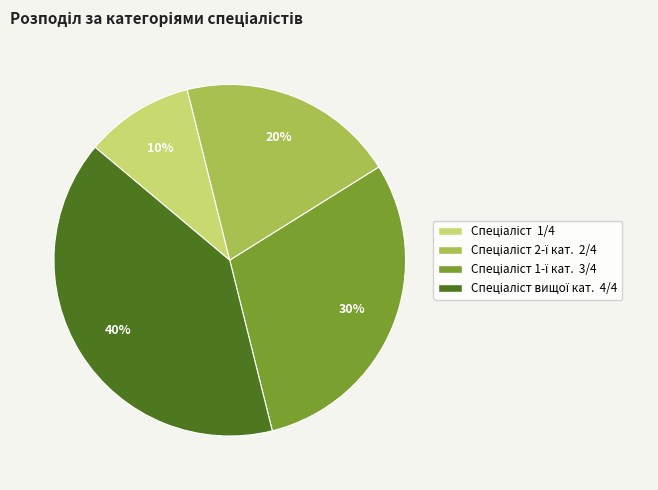

How many slices are in this pie chart?

4